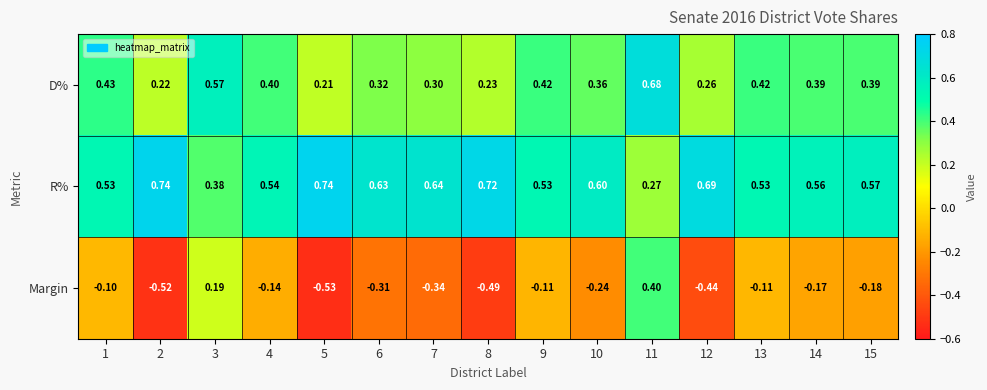

Between 5 and 10, which series saw the biggest shift?

Margin